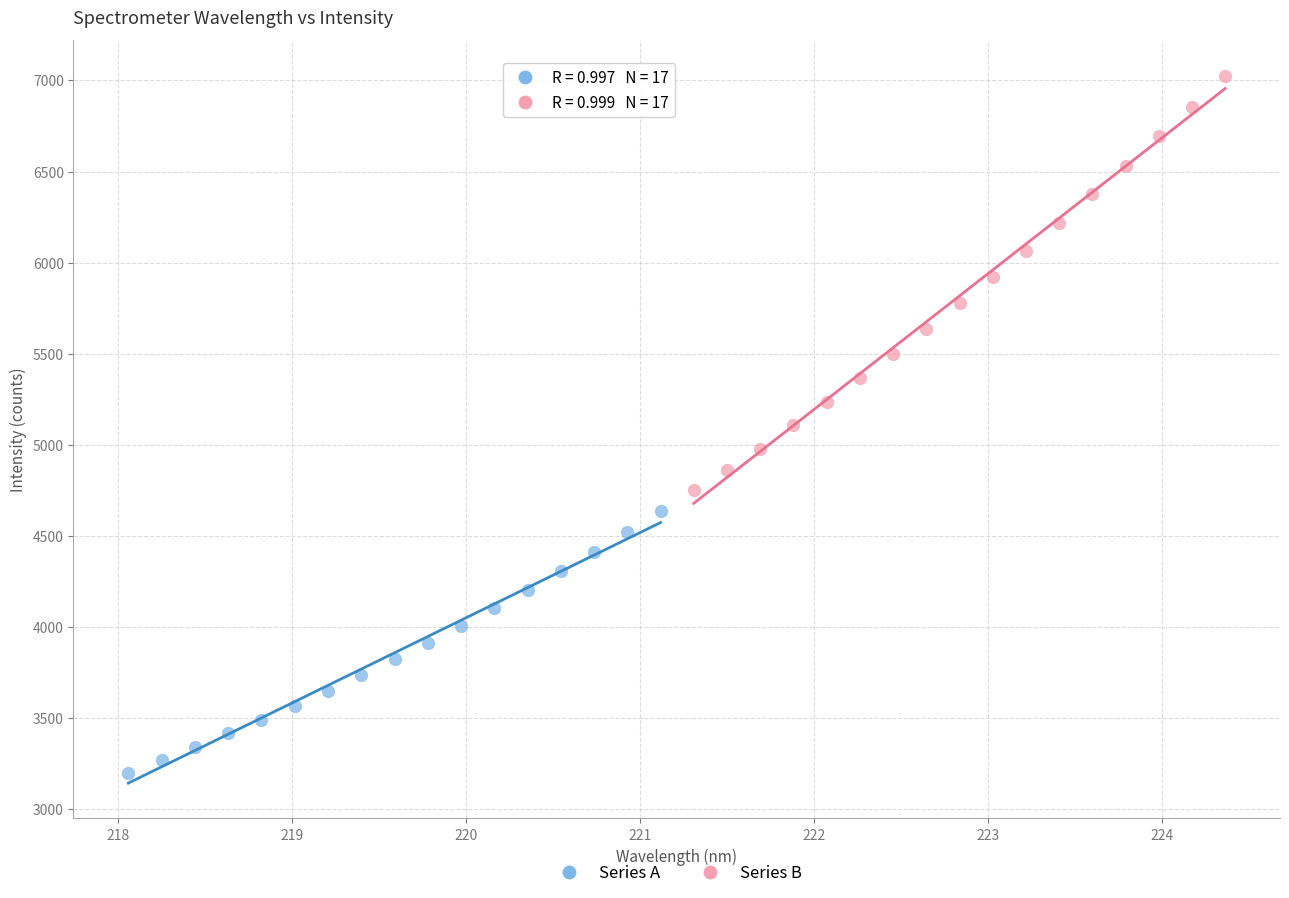

Which series contains the lowest Y value?

Series A